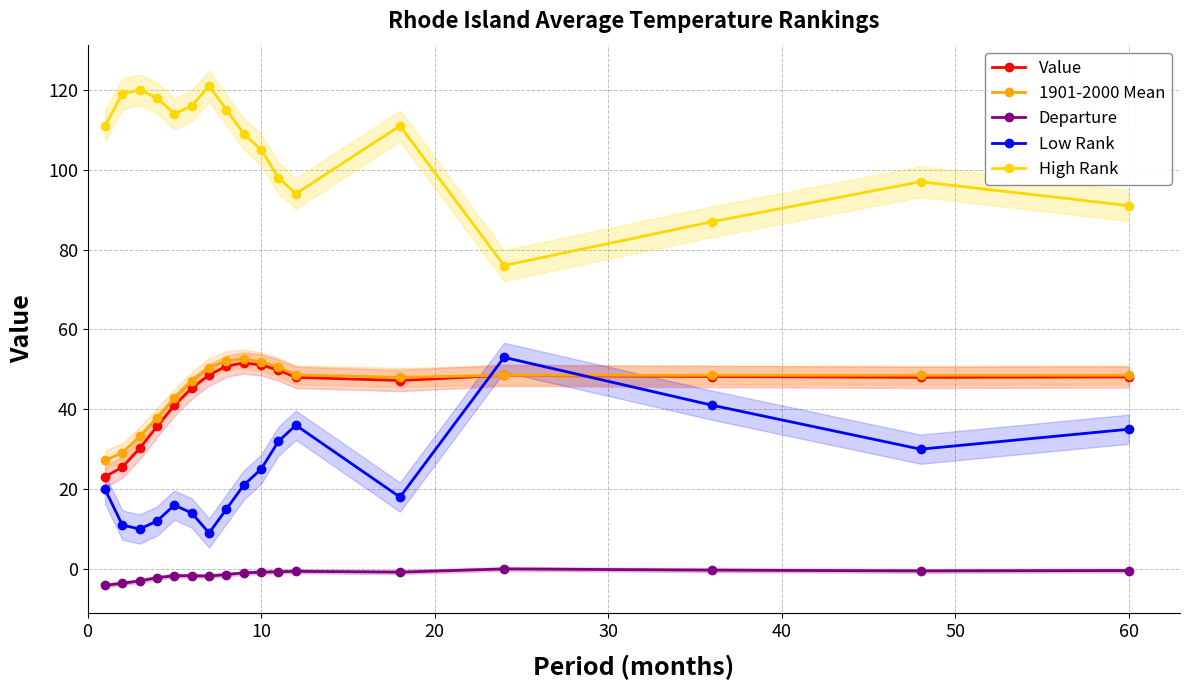

True or false: Low Rank and Departure intersect in this chart.

False